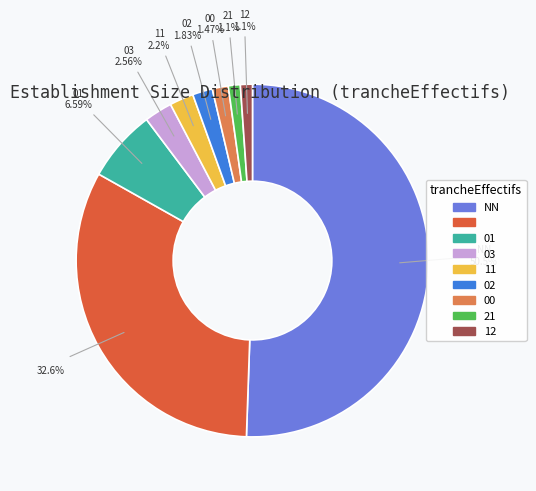

How many slices are in this pie chart?

9